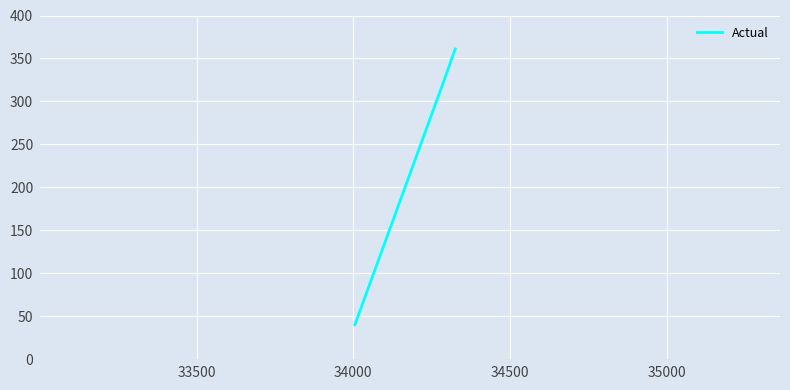

Reading right to left, list all the values displayed in this chart.

361	320	280	240	200	160	120	80	40